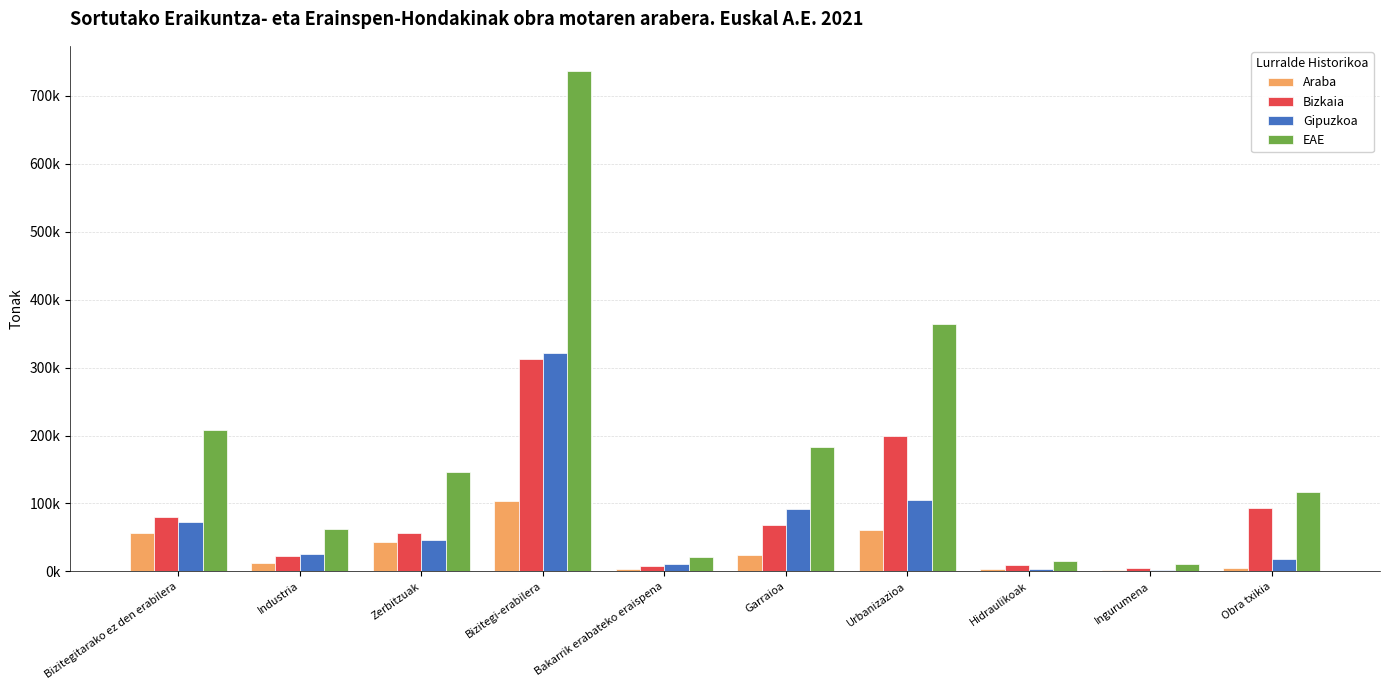

Reading right to left, transcribe all the data shown in this chart.

Araba: 4852.0	2687.5	2947.9	61342.1	23700.9	3095.6	103250.7	43337.4	12166.9	56095.8
Bizkaia: 93857.0	5179.8	9139.7	198894.8	68213.2	7526.0	312769.1	56191.5	23337.8	79799.3
Gipuzkoa: 17832.6	2463.1	3104.8	104451.0	91597.5	10538.9	320748.0	46097.8	26311.1	72638.5
EAE: 116541.6	10330.4	15192.4	364687.8	183511.6	21160.5	736767.8	145626.7	61815.7	208533.6